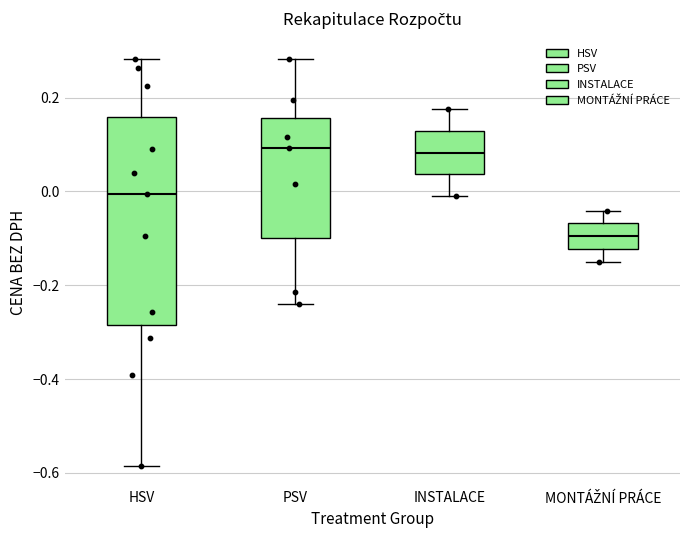

Where does the upper whisker of the box for MONTÁŽNÍ PRÁCE end on the y-axis? The values are not printed on the chart, so give them approximately, as read against the axis.

-0.04